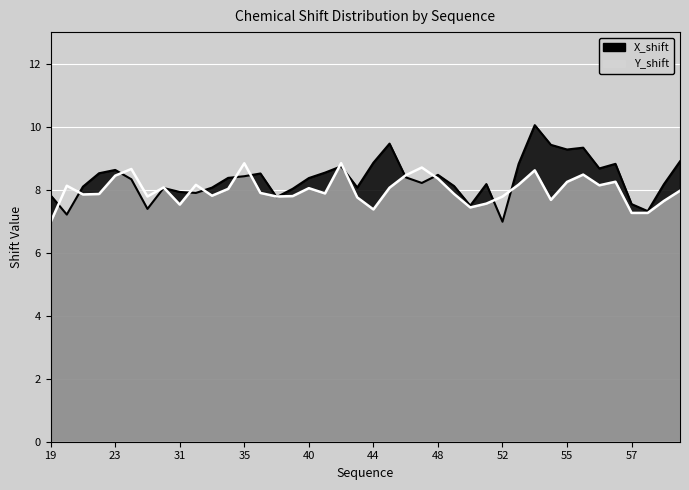

Reading left to right, what are all the values shown in this chart?

X_shift: 7.8	7.2	8.1	8.5	8.6	8.3	7.4	8.1	7.9	7.9	8.1	8.4	8.4	8.5	7.8	8.0	8.4	8.5	8.7	8.1	8.9	9.5	8.4	8.2	8.5	8.1	7.5	8.2	7.0	8.8	10.0	9.4	9.3	9.3	8.7	8.8	7.5	7.3	8.2	8.9
Y_shift: 7.0	8.1	7.8	7.9	8.4	8.7	7.8	8.1	7.5	8.2	7.8	8.0	8.8	7.9	7.8	7.8	8.0	7.9	8.8	7.8	7.4	8.1	8.5	8.7	8.4	7.9	7.4	7.6	7.8	8.2	8.6	7.7	8.2	8.5	8.1	8.3	7.3	7.3	7.6	8.0